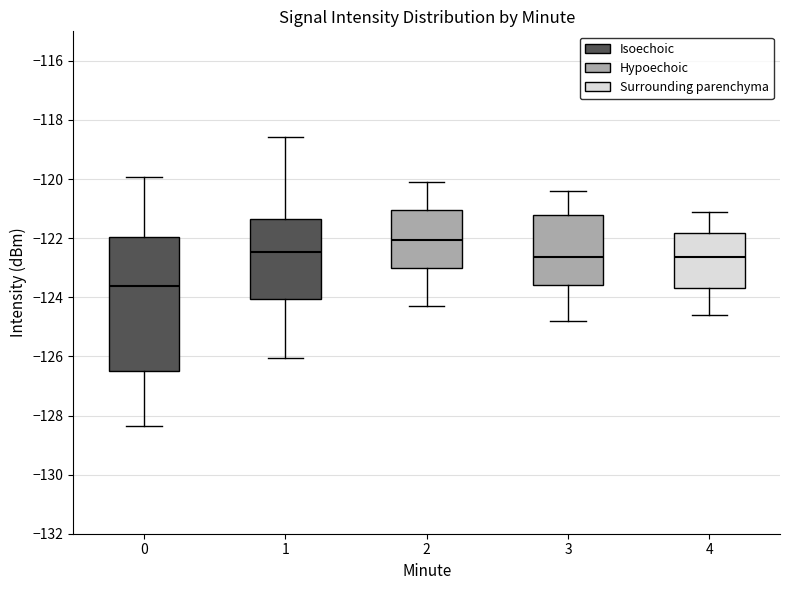

Reading left to right, transcribe this box plot: for each box, give where its median line is, the range the box spans, and where its two whiskers end, as read against the y-axis. The values are not printed on the chart, so give them approximately, as read against the axis.

0: median -123.6, box -126.6 to -122.0, whiskers -128.4 to -120.0
1: median -122.4, box -124.0 to -121.4, whiskers -126.0 to -118.6
2: median -122.0, box -123.0 to -121.0, whiskers -124.2 to -120.0
3: median -122.6, box -123.6 to -121.2, whiskers -124.8 to -120.4
4: median -122.6, box -123.6 to -121.8, whiskers -124.6 to -121.0